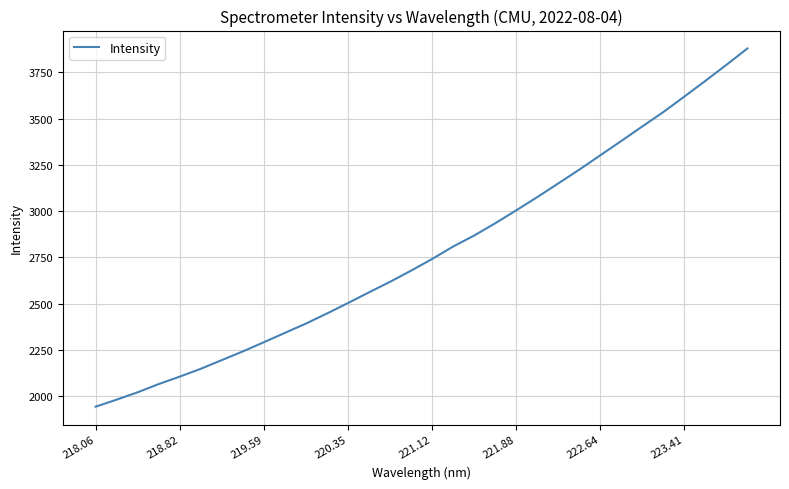

What is the difference between the second highest and second lowest values?

1810.6